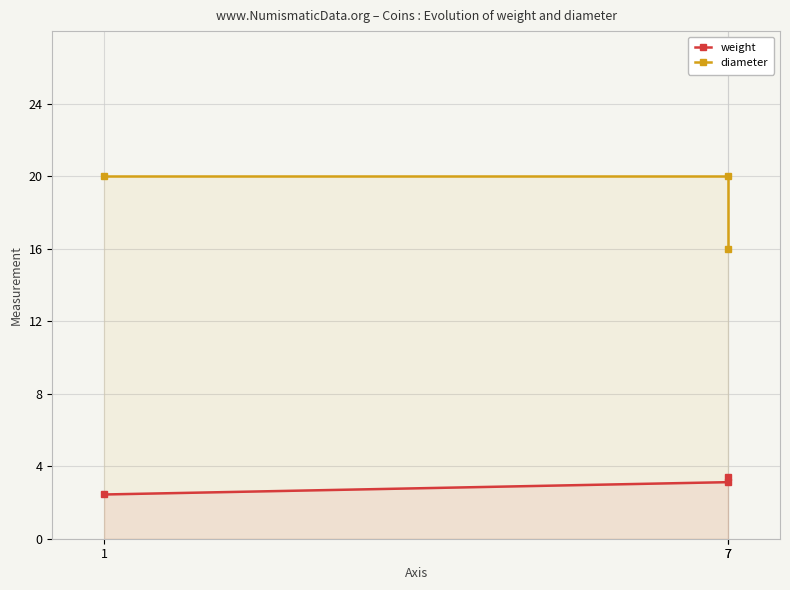

At how many categories does at least one series exceed 5?

3